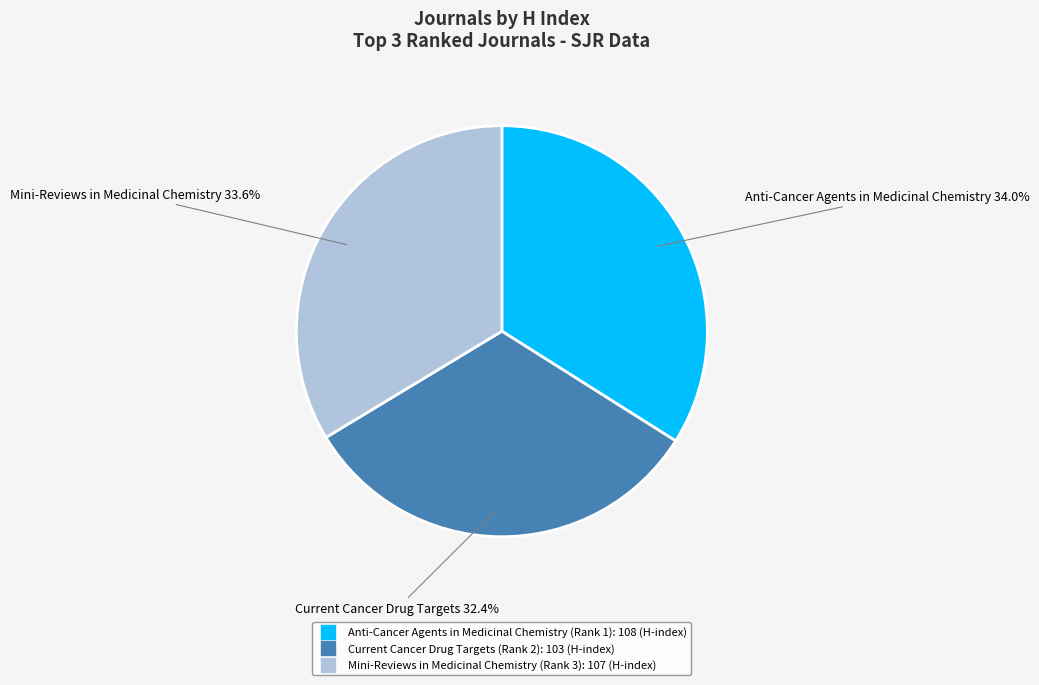

What percentage is the Current Cancer Drug Targets (Rank 2) slice, to the nearest percent?

32%